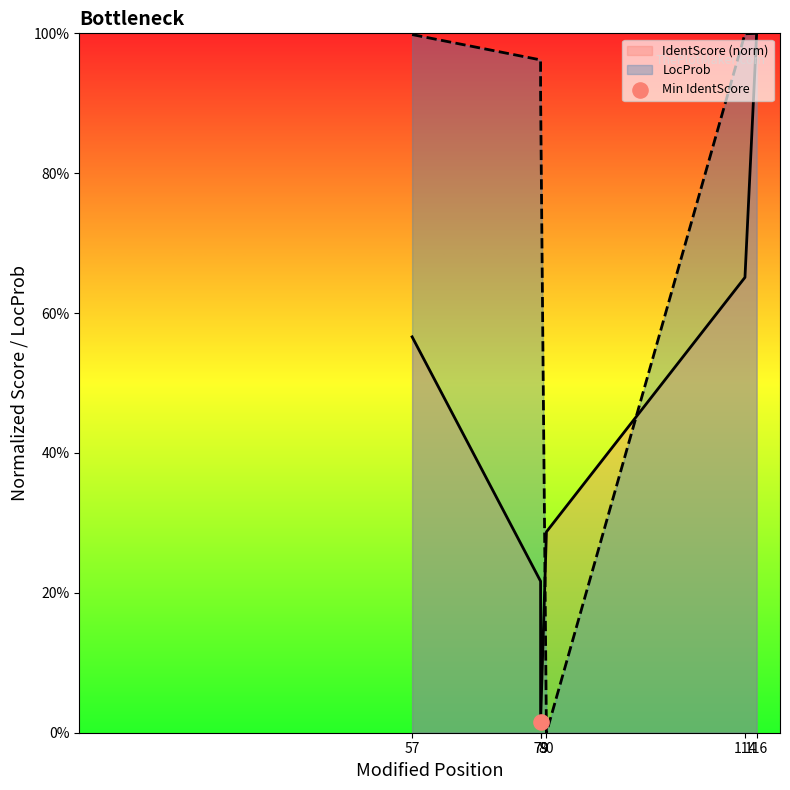

What is the total value across all series at 79?

1.2